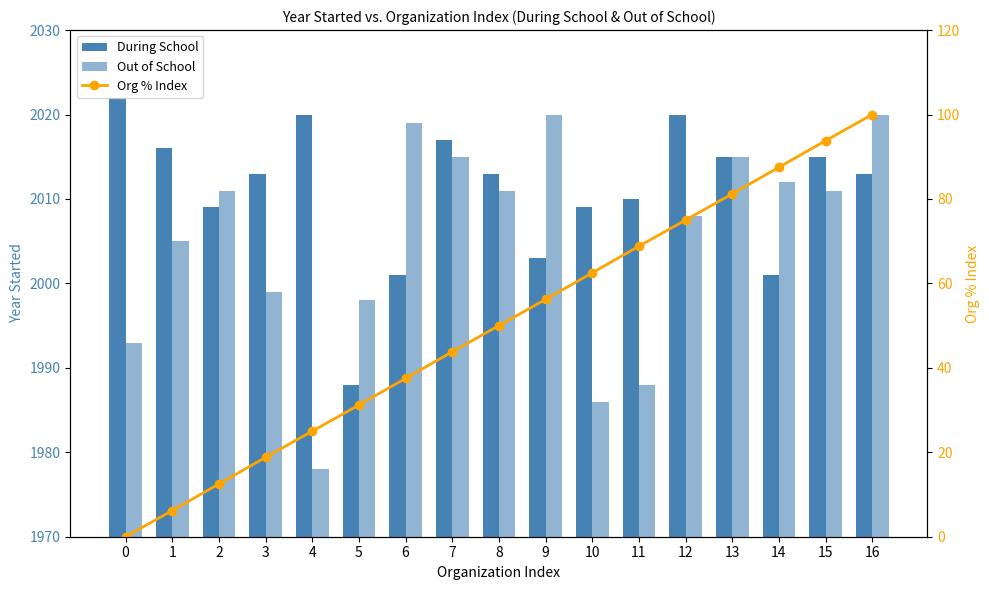

The During School series shows 562.1 at 6. True or false?

False